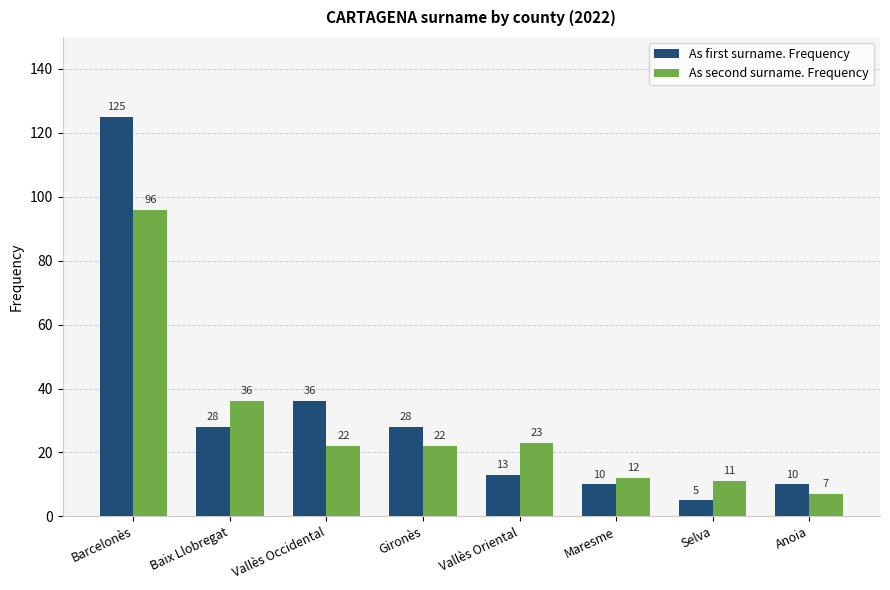

What is the minimum value for As second surname. Frequency?

7